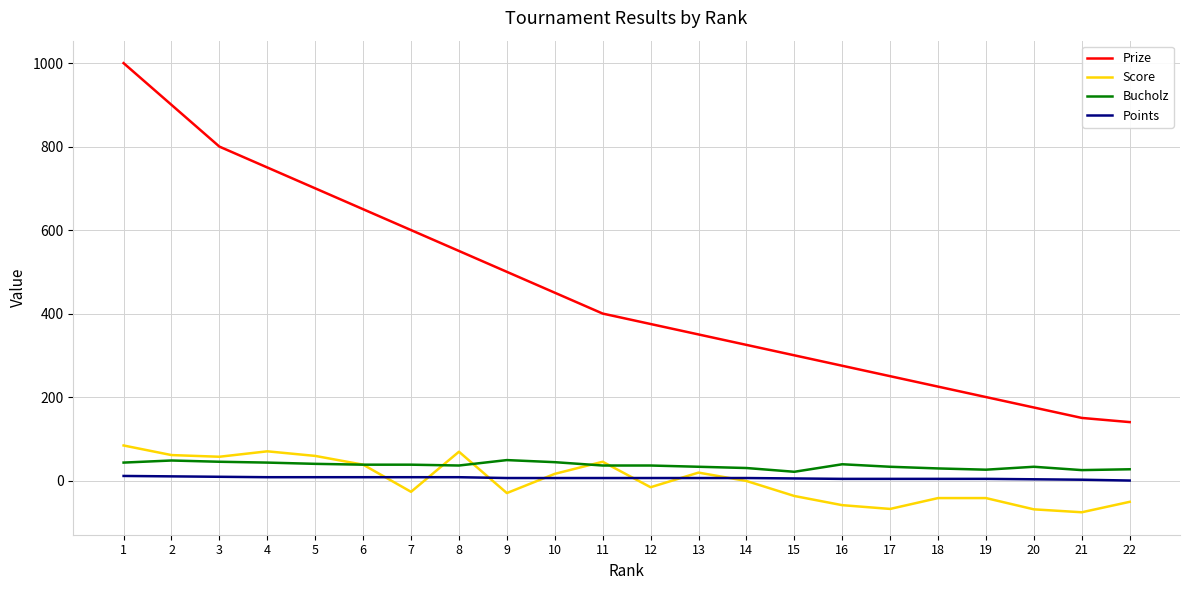

True or false: Points and Score cross at least once.

True